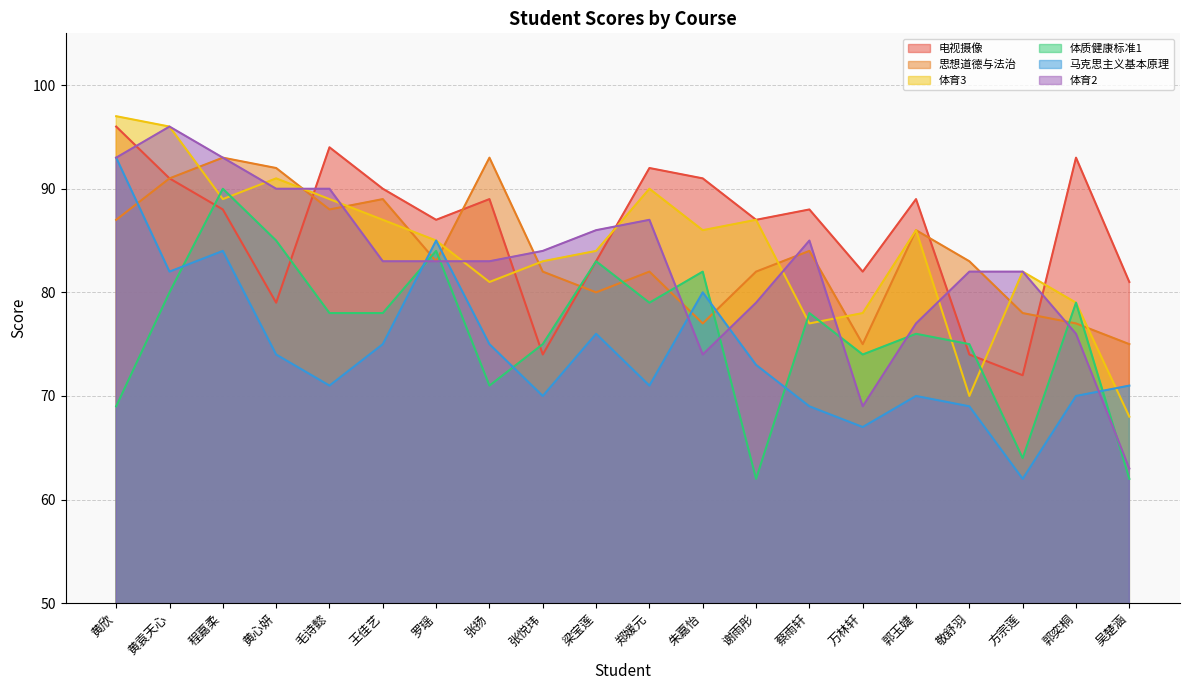

How many times do 思想道德与法治 and 电视摄像 cross each other?

5